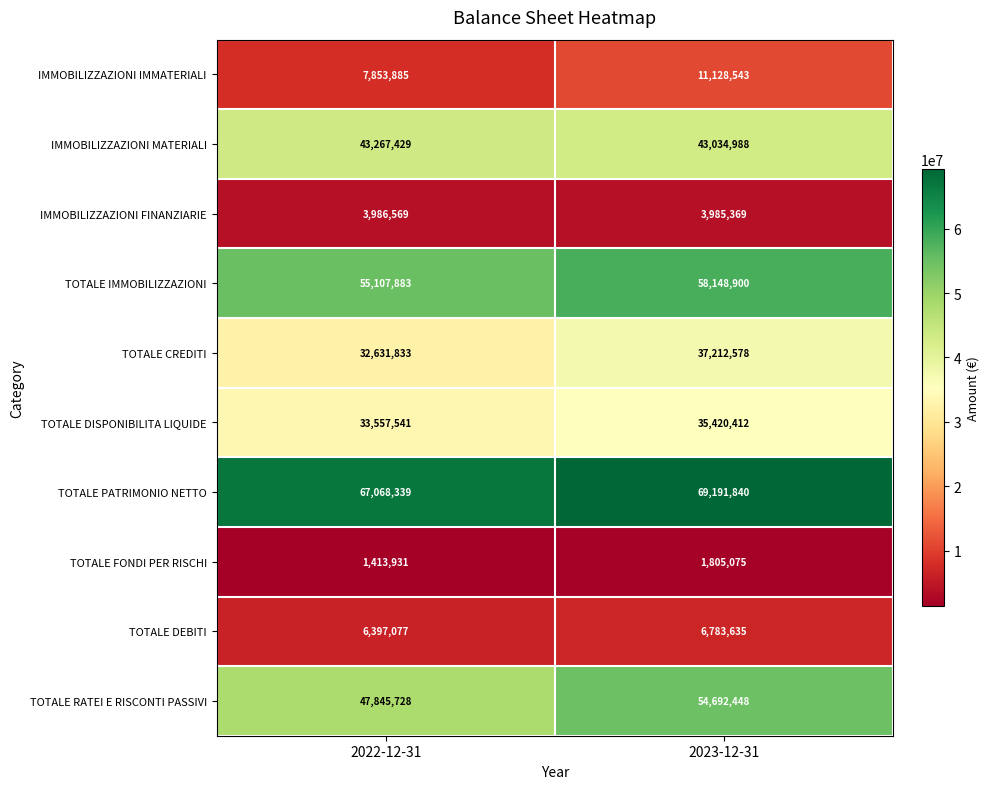

What is the minimum value shown in the chart?

1413931